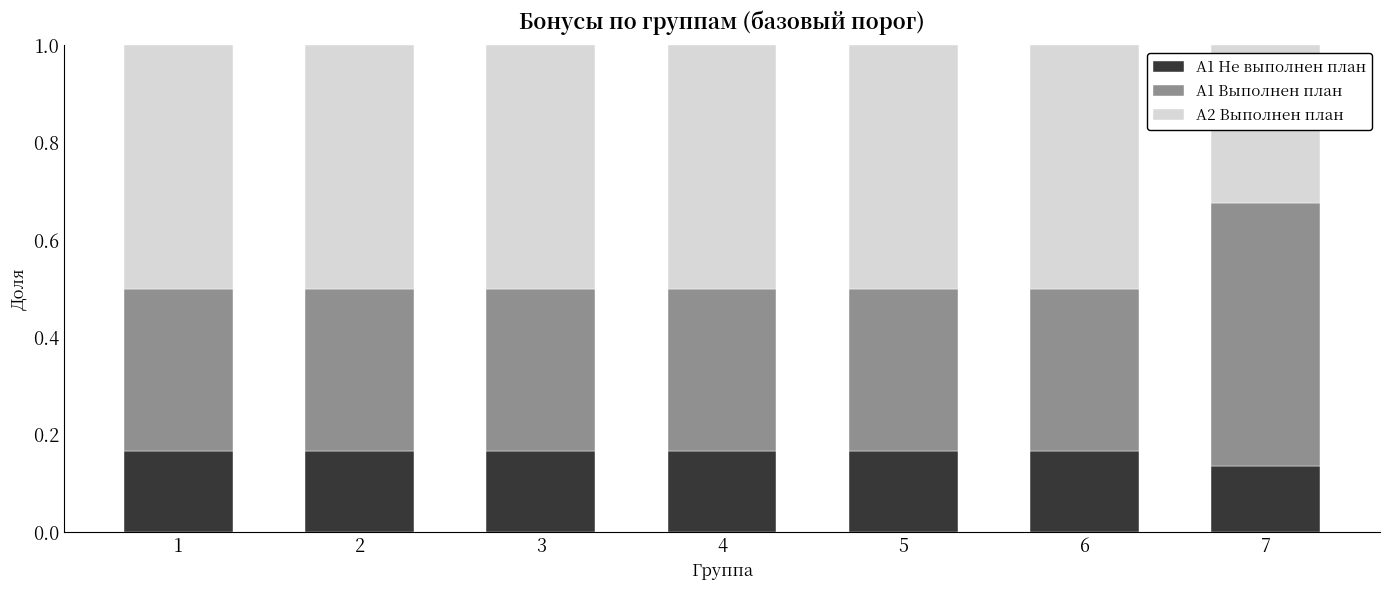

Is it true that А1 Не выполнен план equals 0.0 at 4?

False